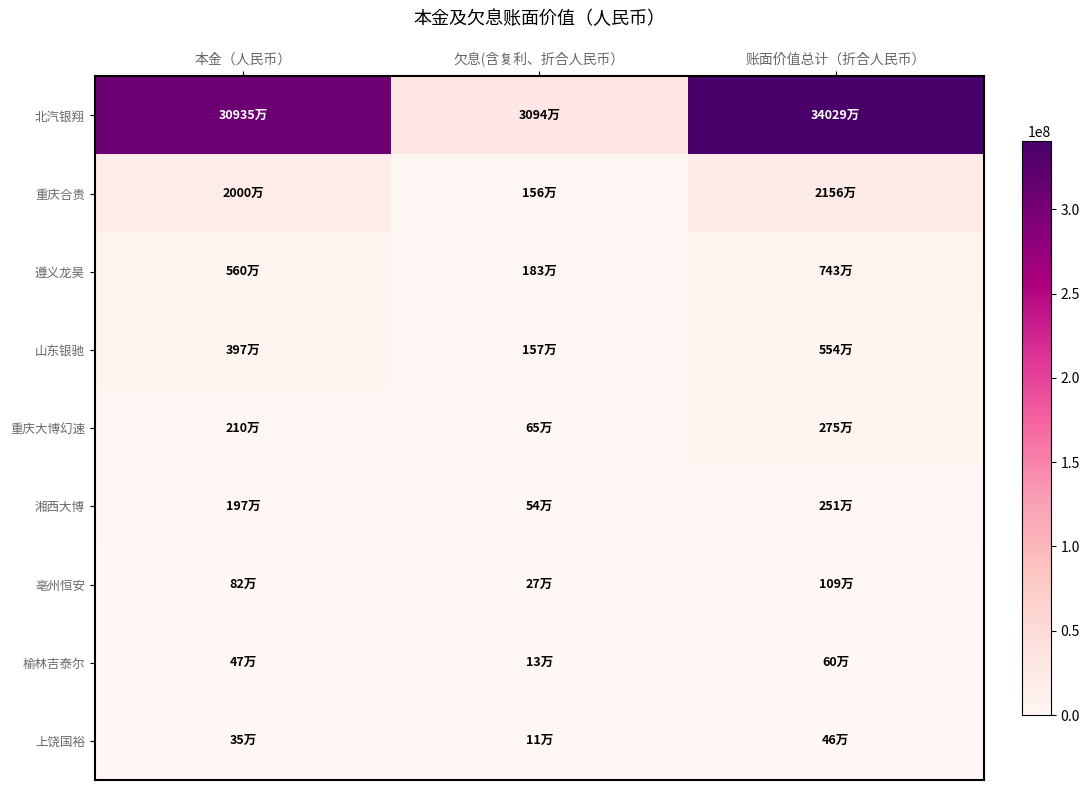

Rank the series by their maximum value, from highest to lowest.

北汽银翔, 重庆合贵, 遵义龙昊, 山东银驰, 重庆大博幻速, 湘西大博, 亳州恒安, 榆林吉泰尔, 上饶国裕